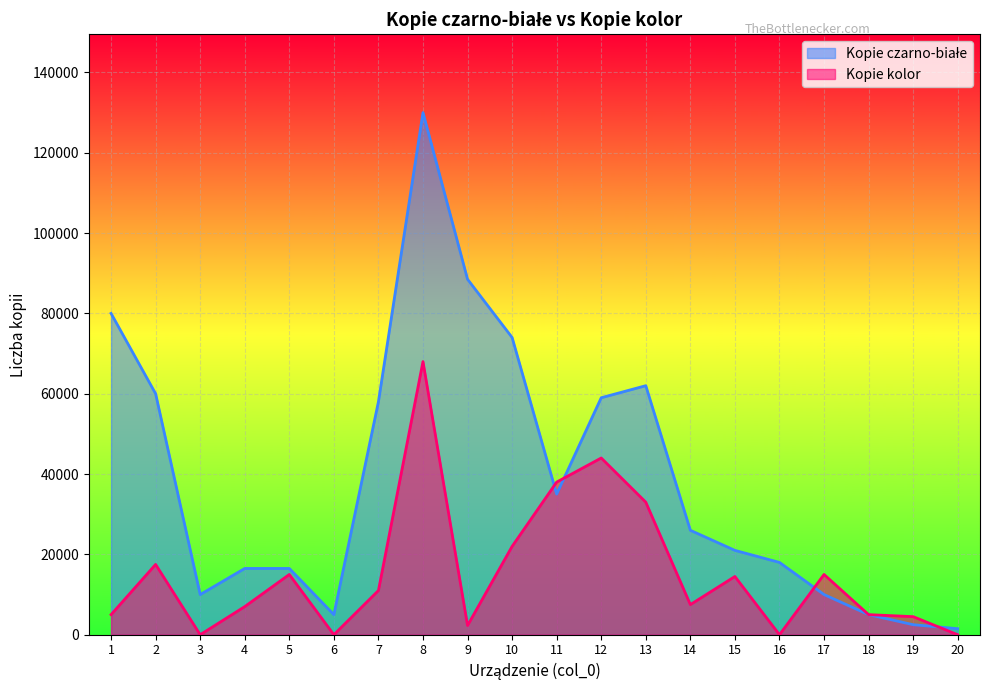

Does the chart display data point markers on the line(s)?

No